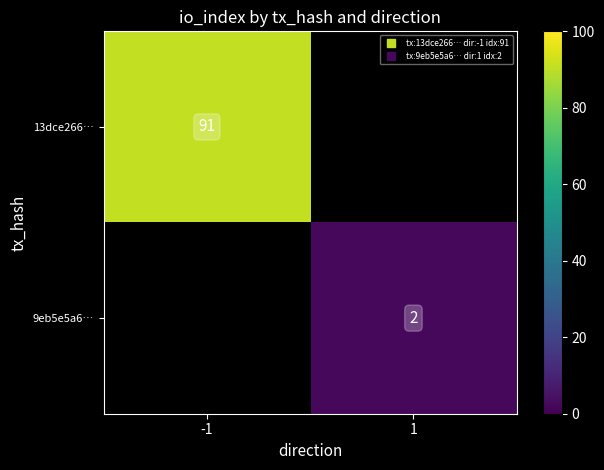

Is it true that 9eb5e5a6… equals 2.8 at 1?

False